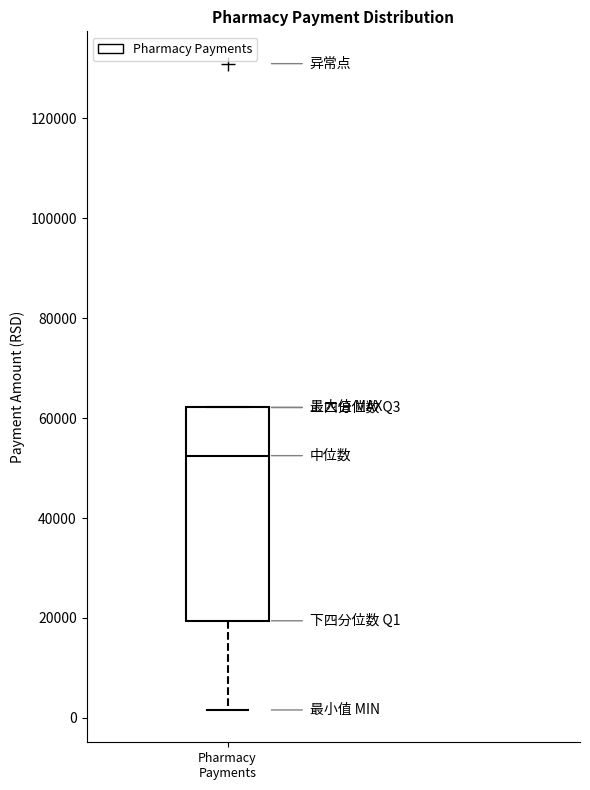

Read this box plot against the y-axis: the position of the median line, the range covered by the box, and the ends of both whiskers. The values are not printed on the chart, so give them approximately, as read against the axis.

median 52000, box 20000 to 62000, whiskers 2000 to 62000